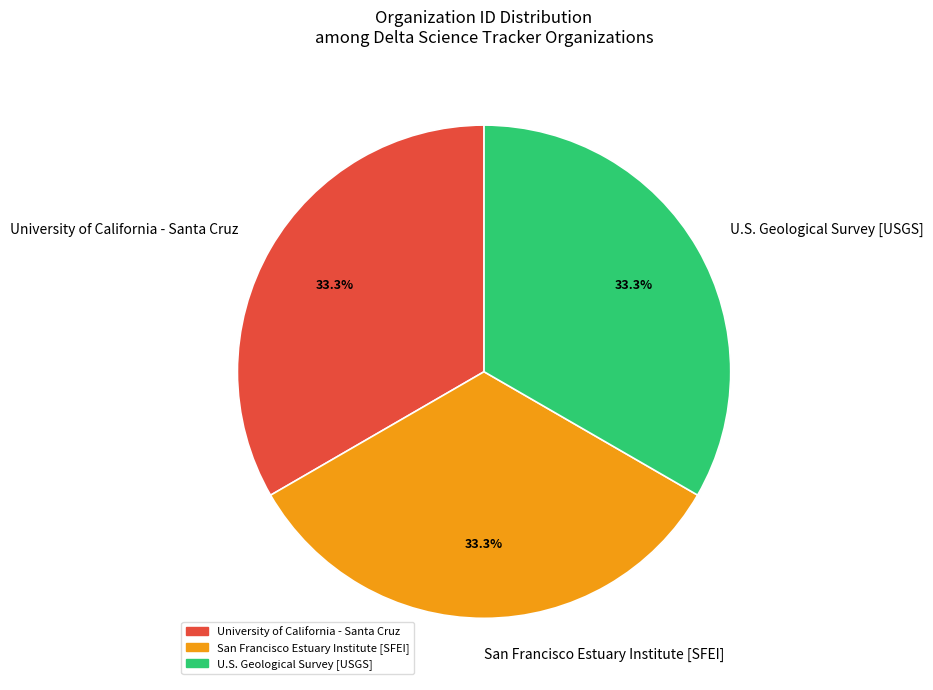

What is the ratio of the value at U.S. Geological Survey [USGS] to the value at University of California - Santa Cruz?

1.0